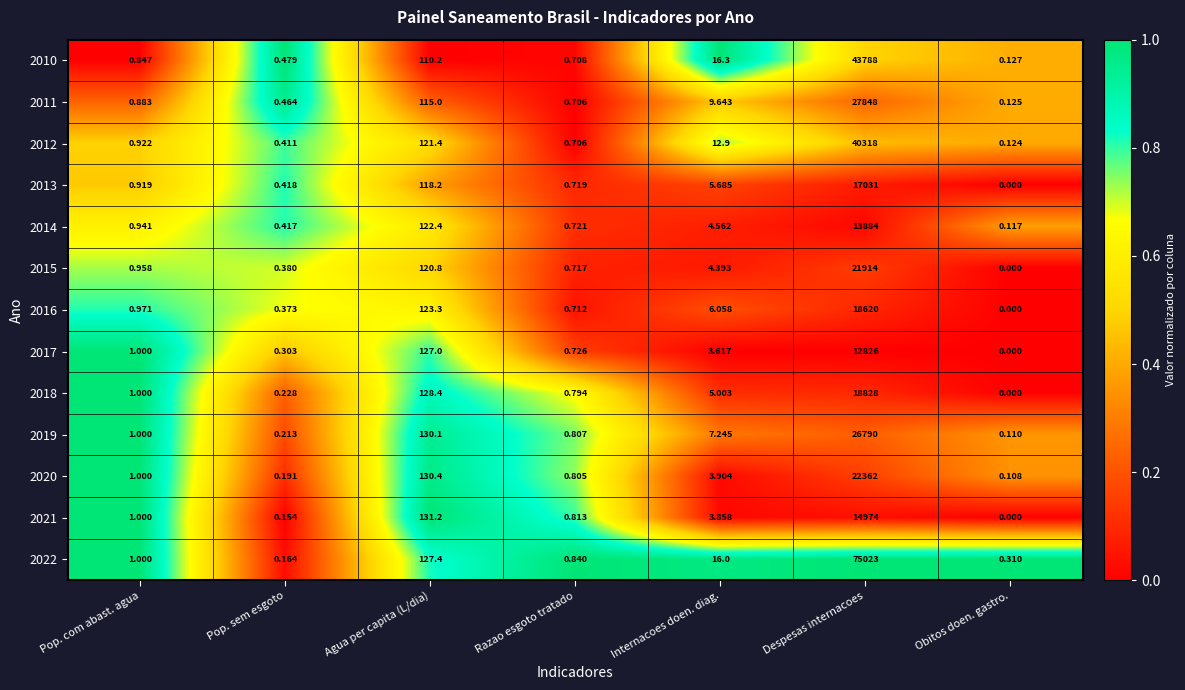

Count the number of categories in the chart.

7